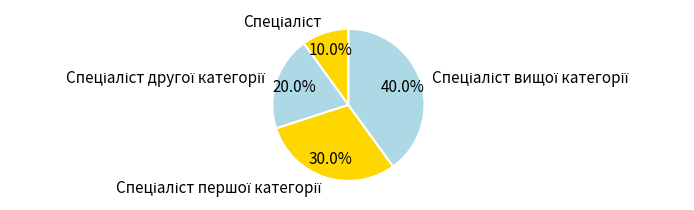

Is there any slice that represents more than half of the pie?

No